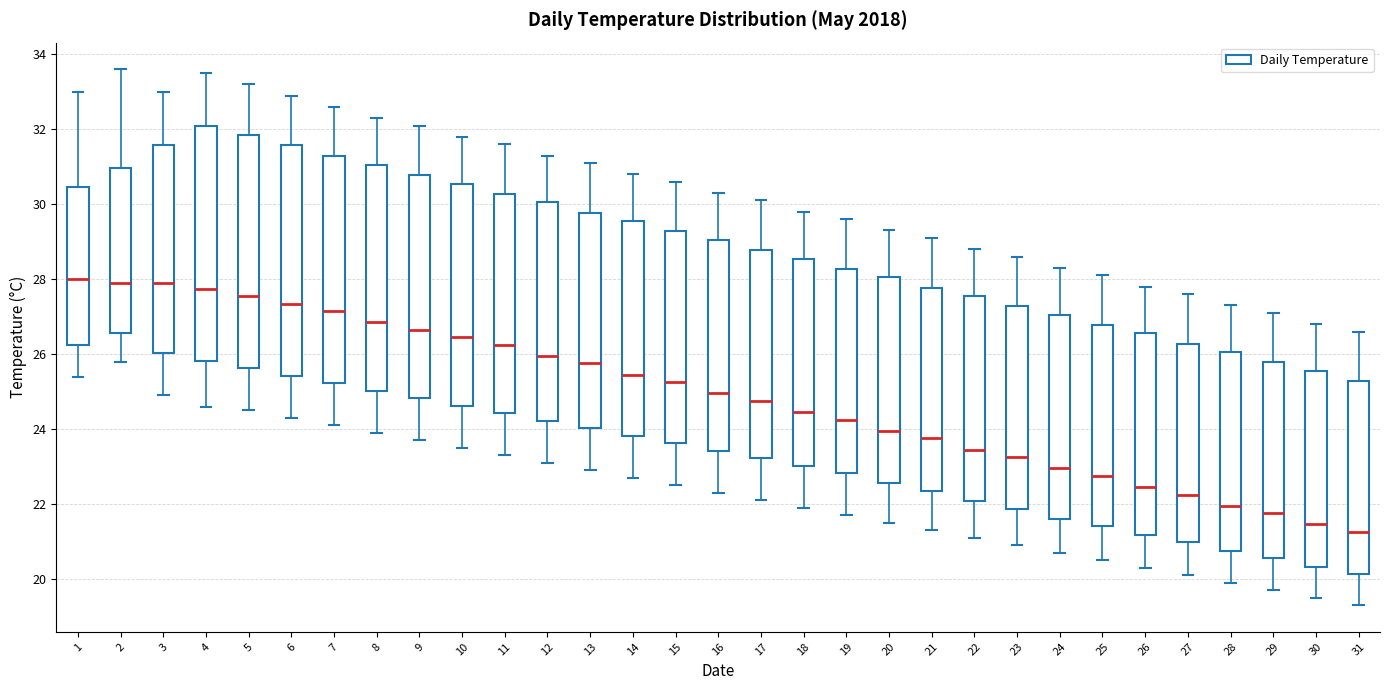

Where is the upper edge of the box at x = 27 on the y-axis? The values are not printed on the chart, so give them approximately, as read against the axis.

26.2